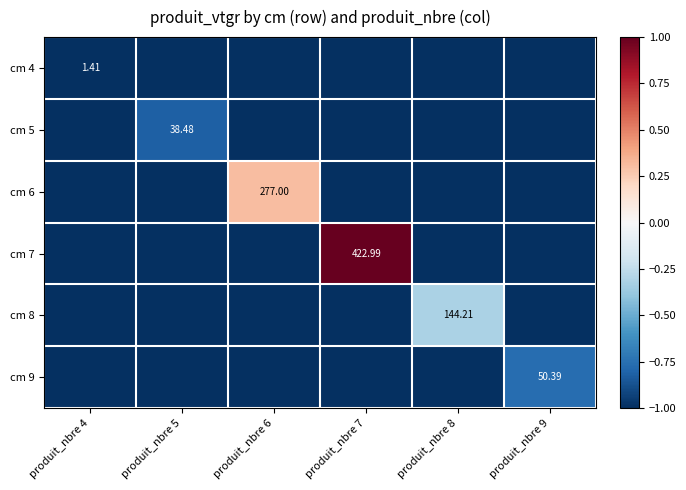

What is the difference between the highest and lowest values at produit_nbre 9?

0.2